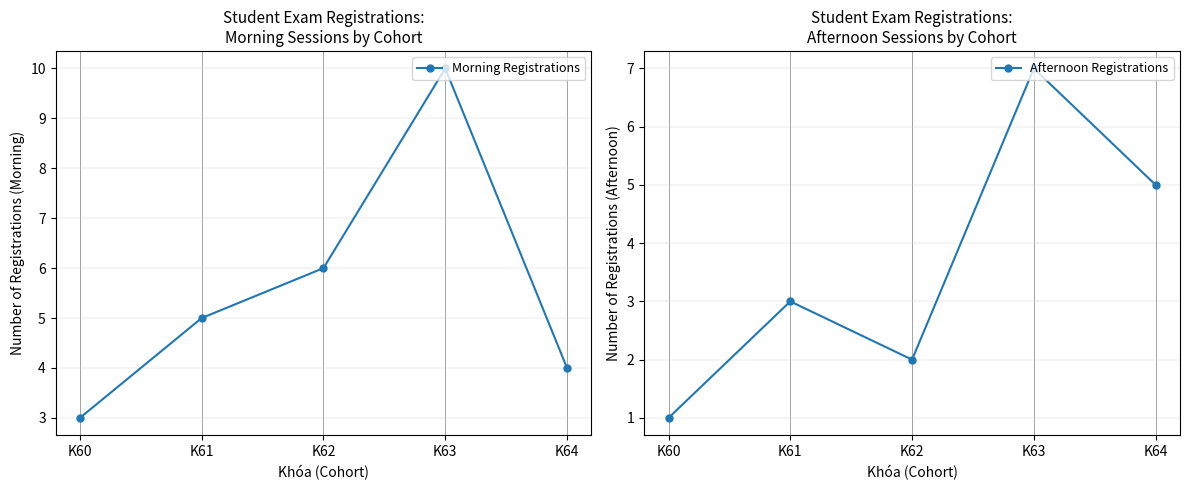

True or false: Morning Registrations has more than 1 points higher than both neighbors.

False